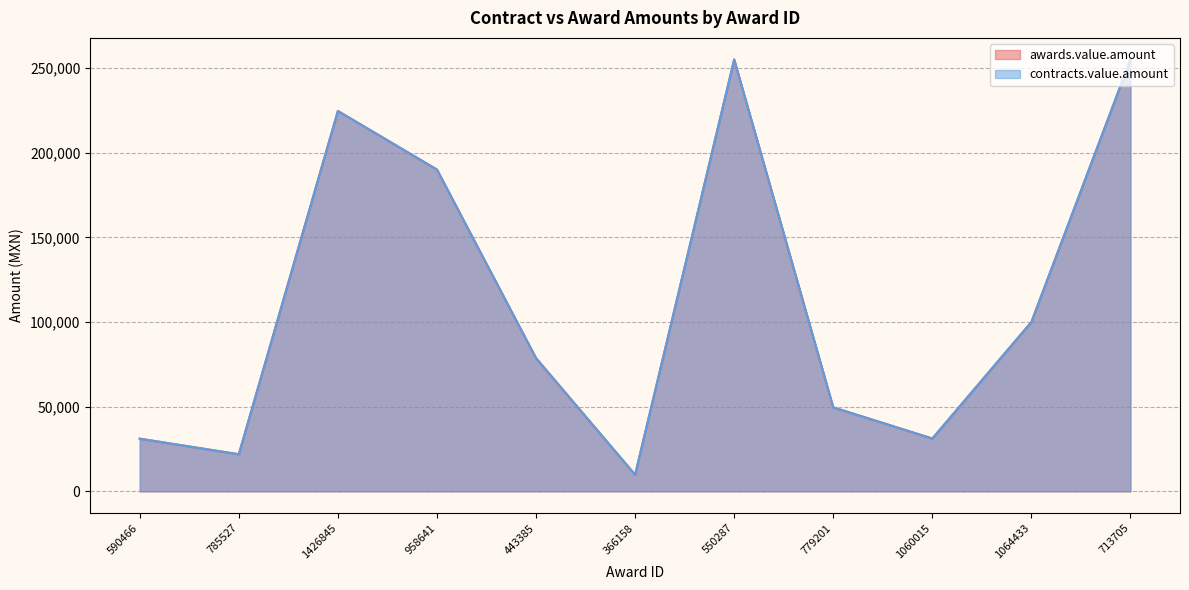

What is the label of the 7th point from the right?

443385